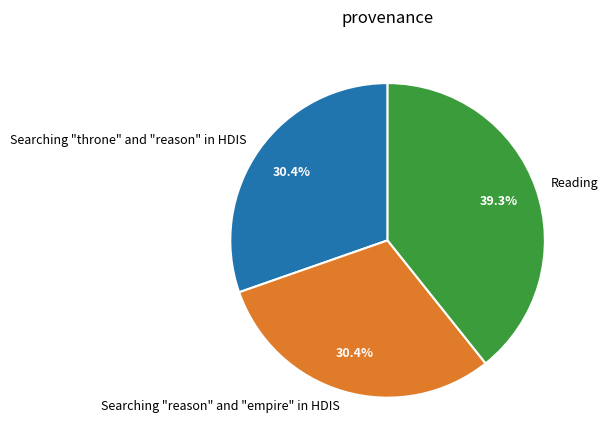

Is it true that Searching "reason" and "empire" in HDIS is 43% of the pie?

False